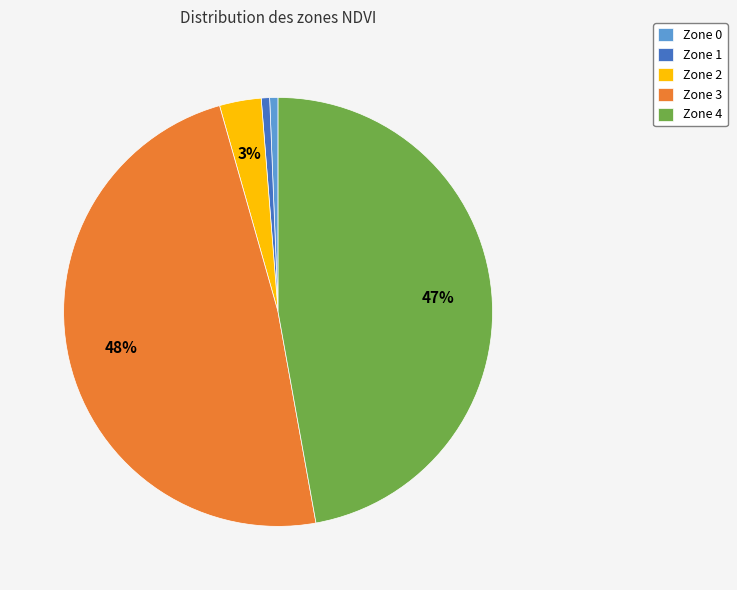

How many segments does this pie chart have?

5